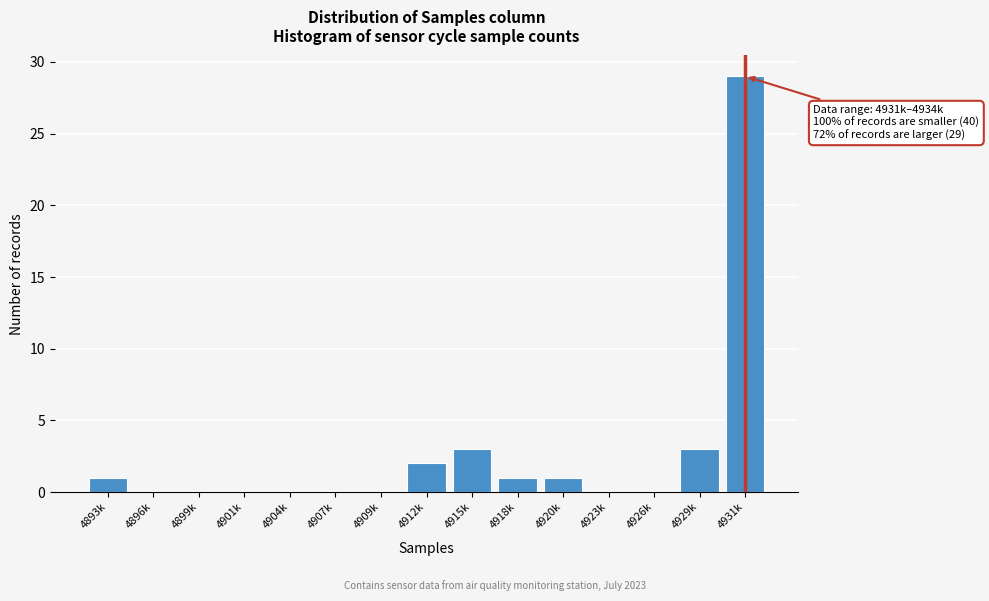

Reading left to right, what are all the values shown in this chart?

4893k=1	4896k=0	4899k=0	4901k=0	4904k=0	4907k=0	4909k=0	4912k=2	4915k=3	4918k=1	4920k=1	4923k=0	4926k=0	4929k=3	4931k=29